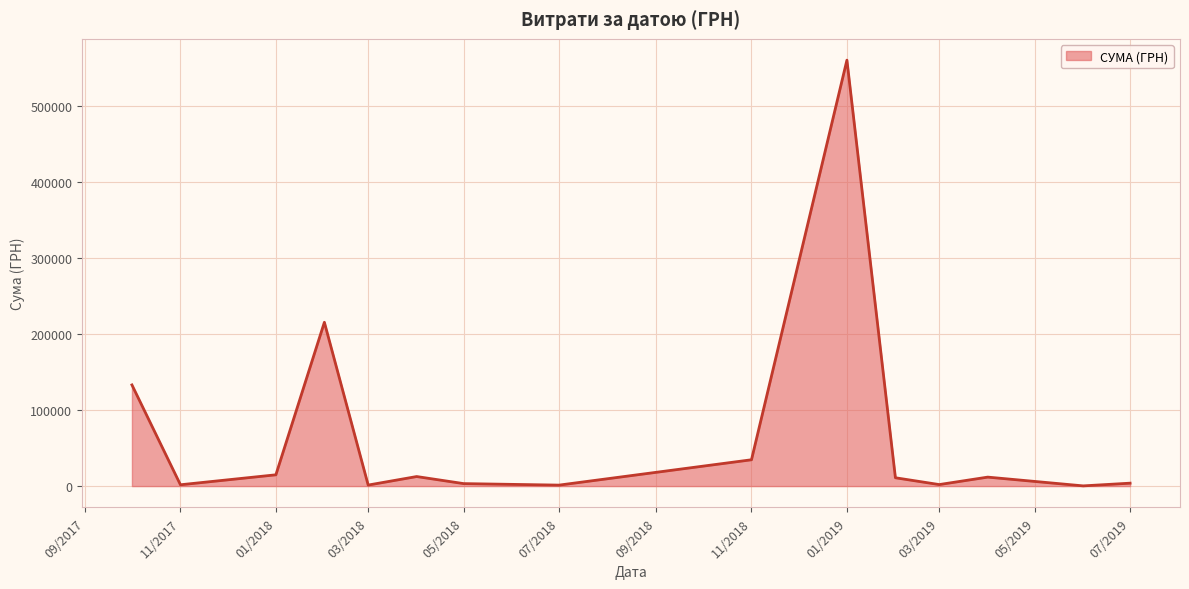

What is the minimum value shown in the chart?

270.9